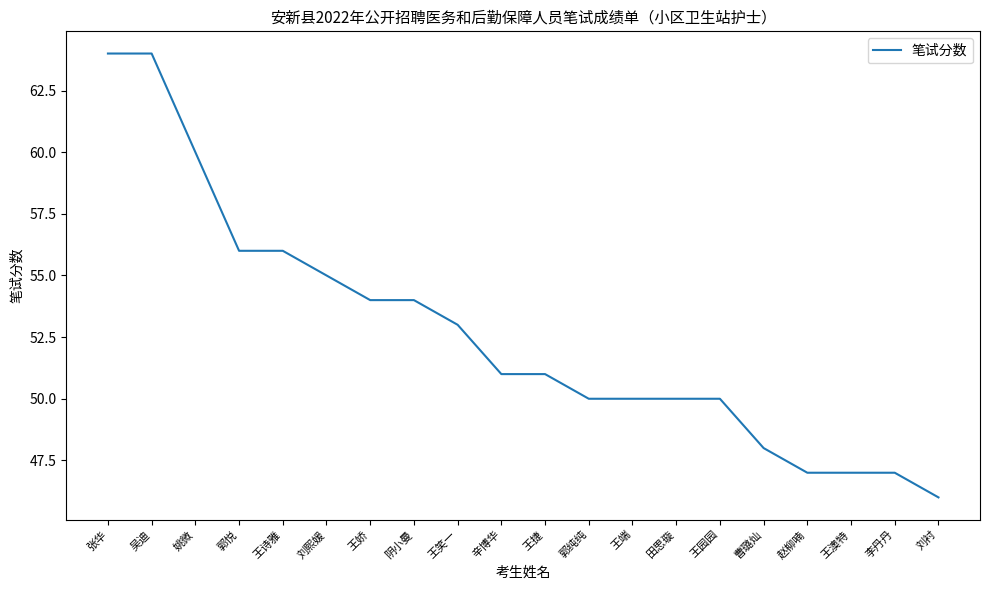

Reading right to left, extract all data points from this chart.

46	47	47	47	48	50	50	50	50	51	51	53	54	54	55	56	56	60	64	64